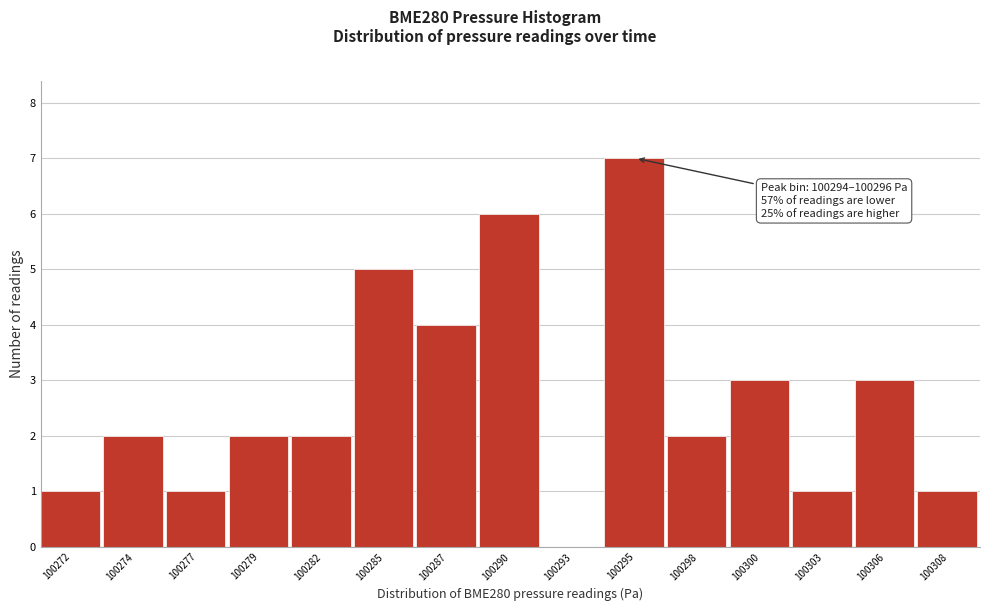

Reading left to right, list all the values displayed in this chart.

100272=1	100274=2	100277=1	100279=2	100282=2	100285=5	100287=4	100290=6	100293=0	100295=7	100298=2	100300=3	100303=1	100306=3	100308=1